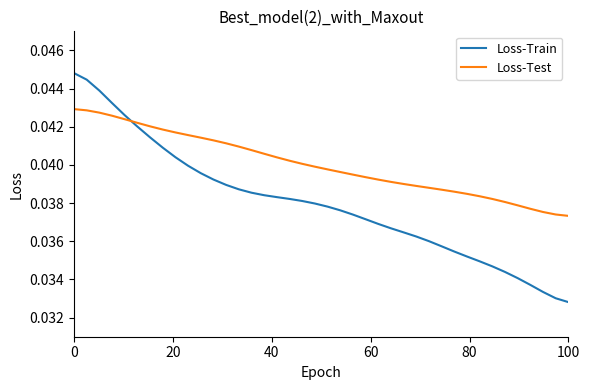

How many intersections are there between Loss-Train and Loss-Test?

1